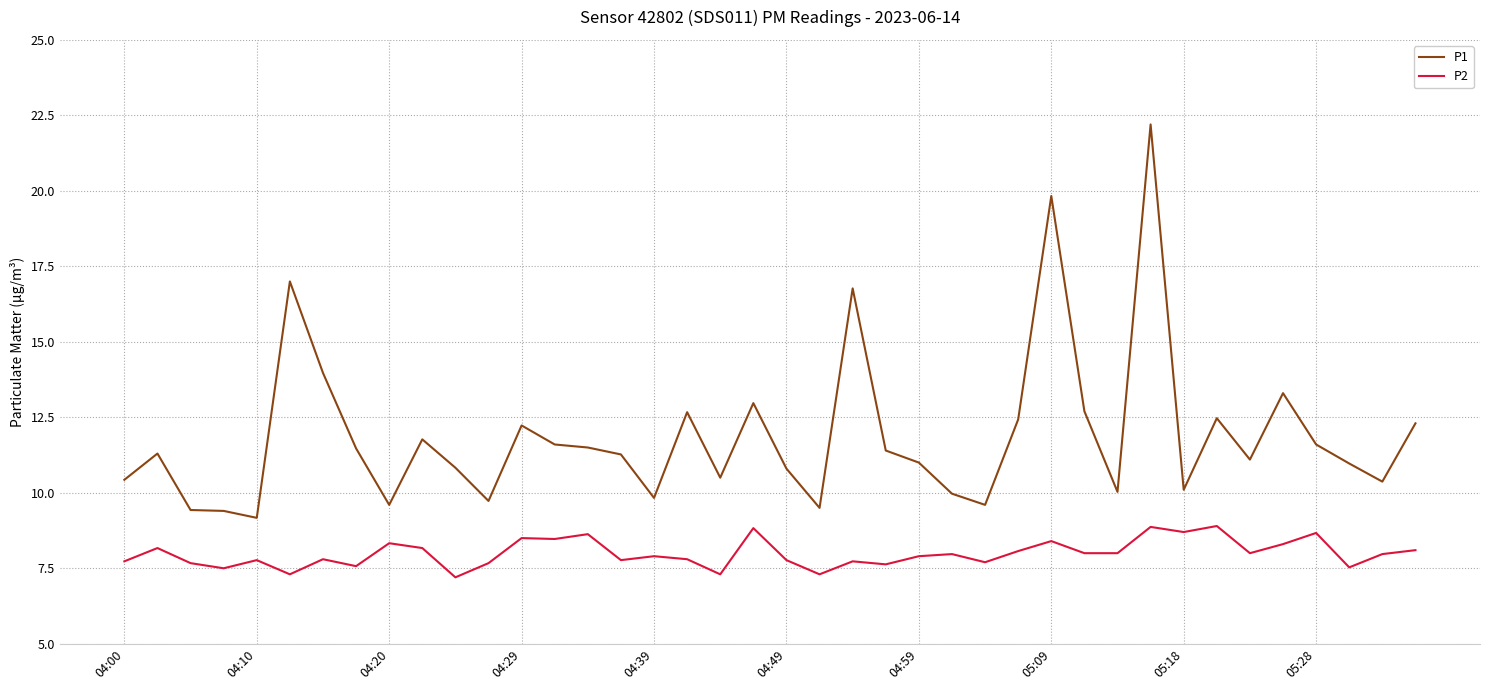

What is the difference between the maximum and minimum values in the P1 series?

13.0